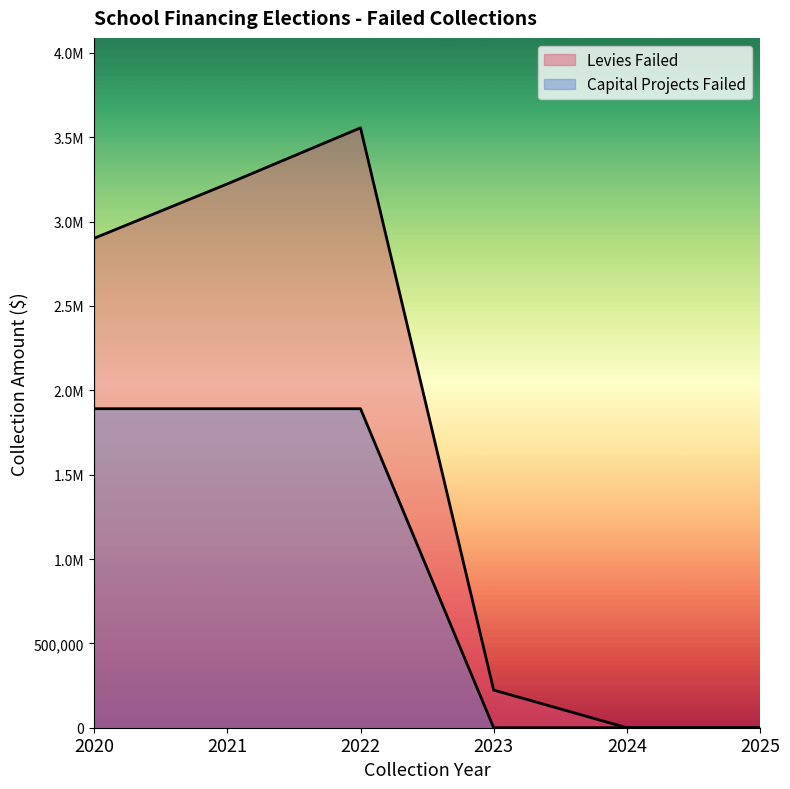

Read the Capital Projects Failed value at 2022.

1891049